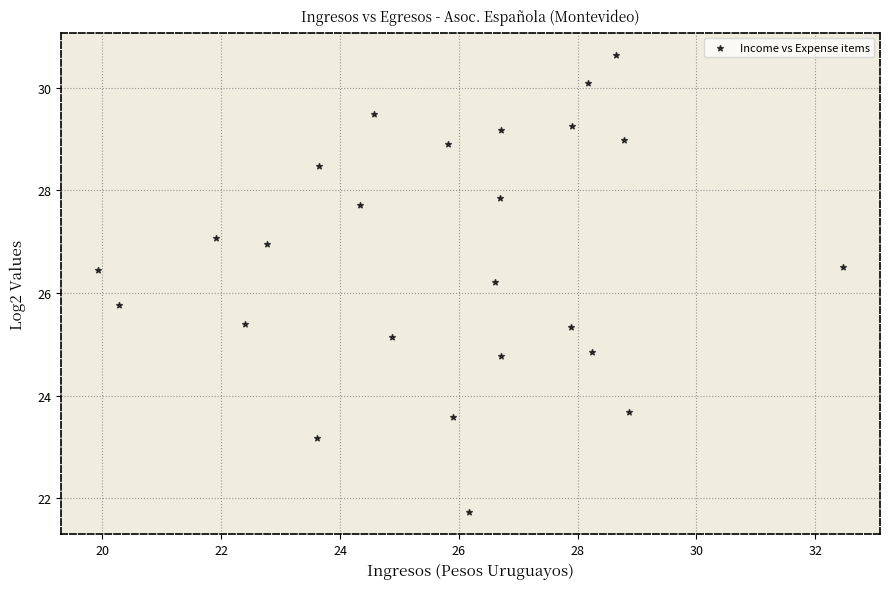

What is the range of X values (max minus min)?

12.5